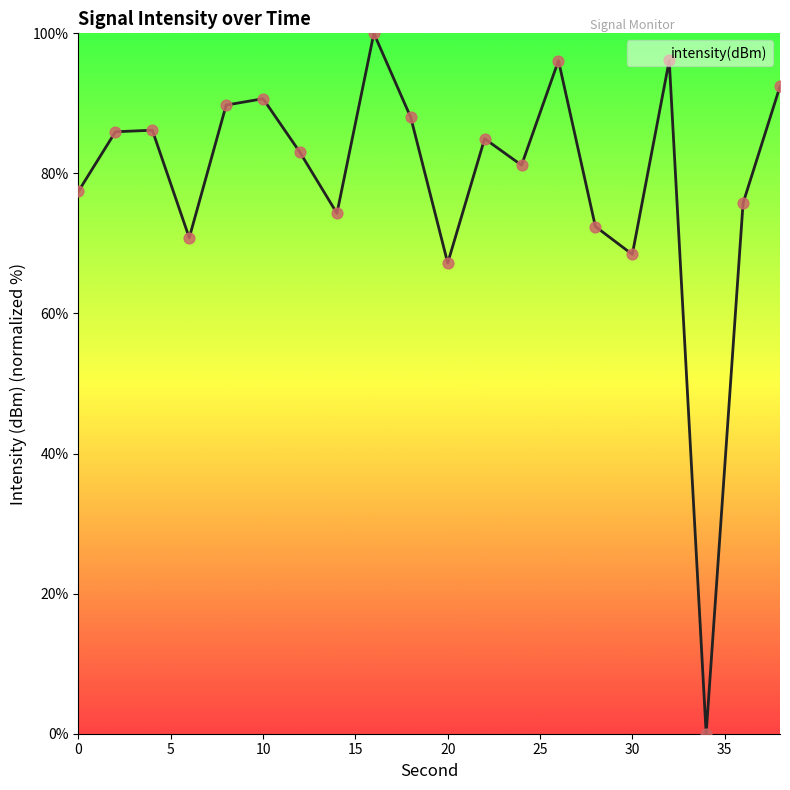

What is the difference between the maximum and minimum values?

100.0